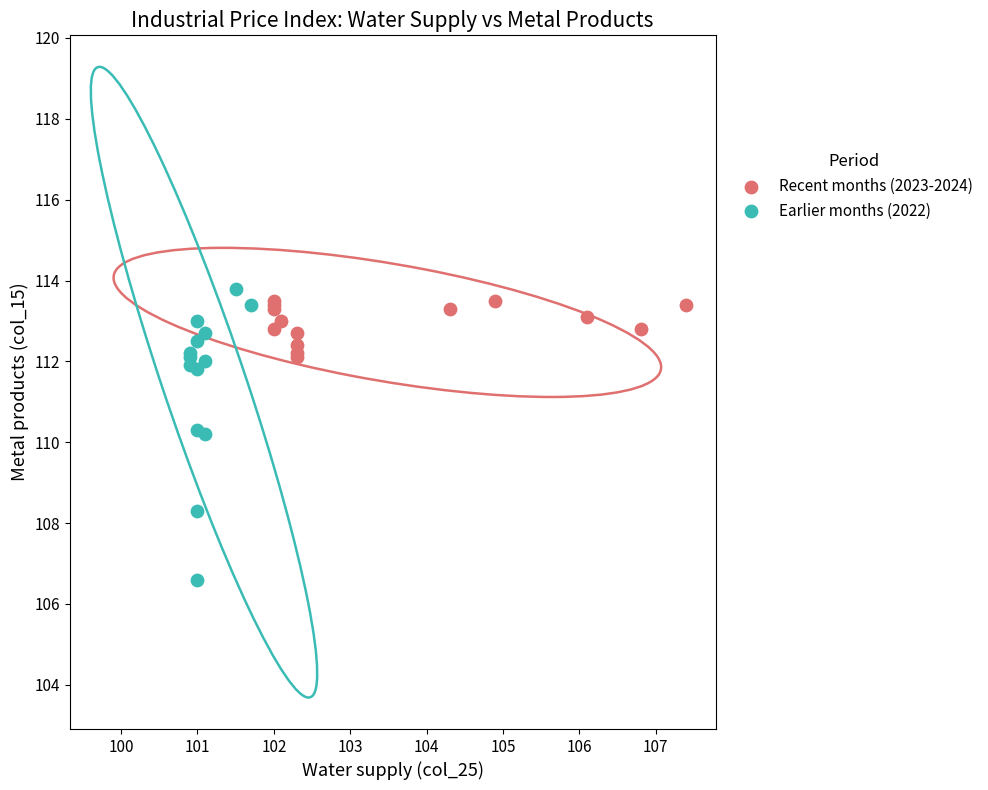

What are all the series names shown in the legend?

Recent months (2023-2024), Earlier months (2022)